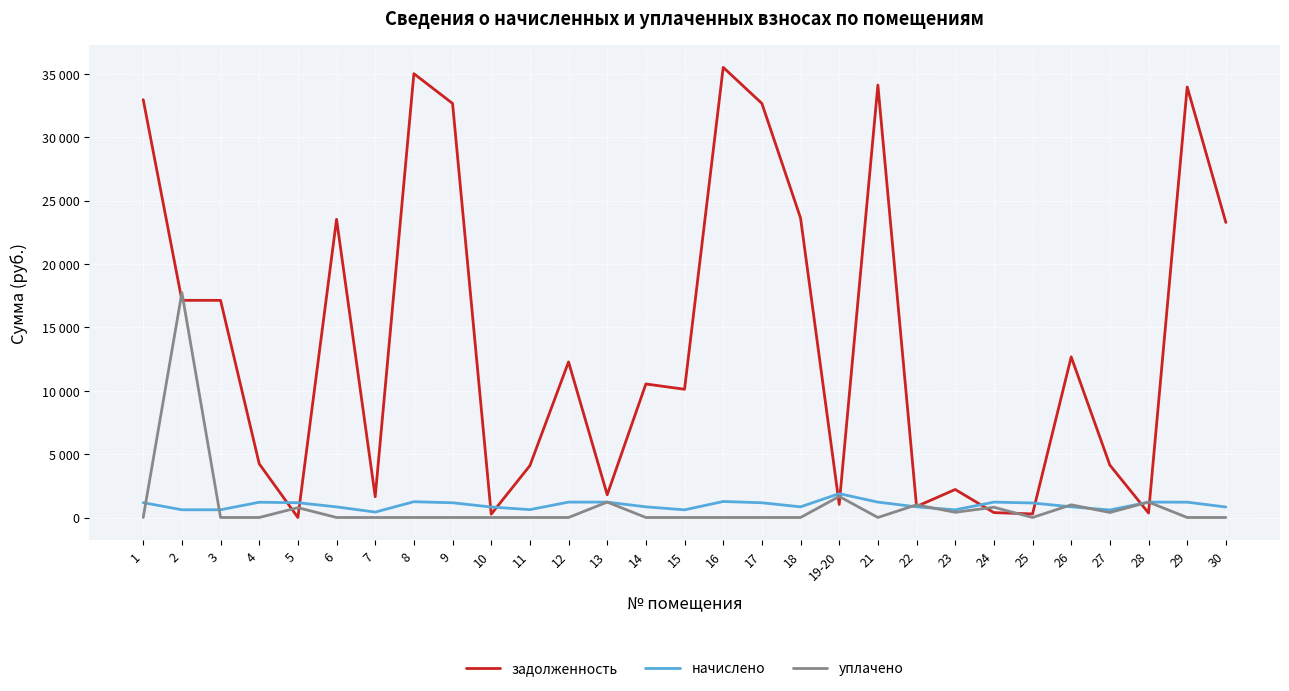

What are all the series names shown in the legend?

задолженность, начислено, уплачено